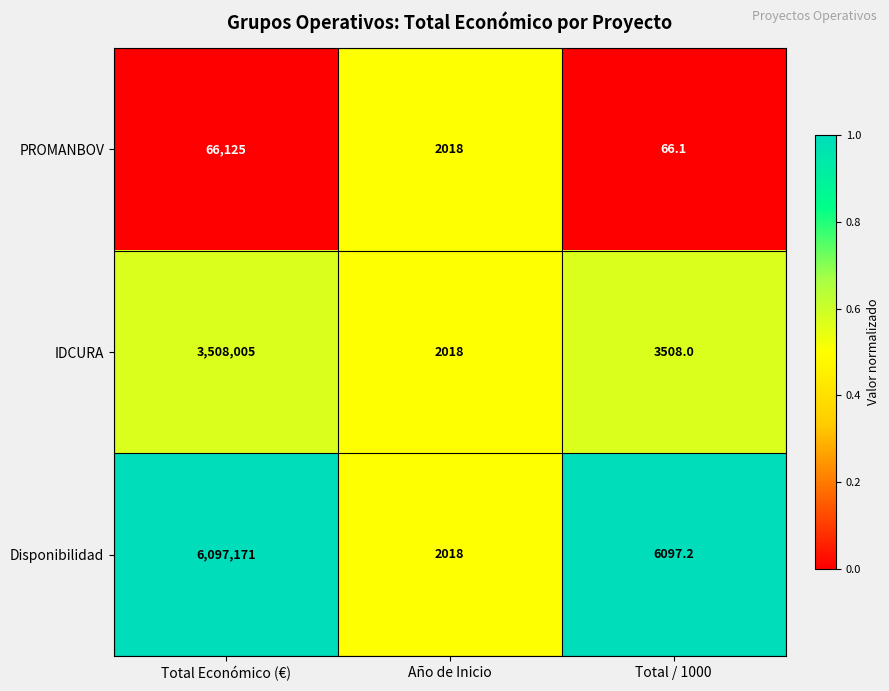

Reading left to right, transcribe all the data shown in this chart.

PROMANBOV: Total Económico (€)=66125.0	Año de Inicio=2018.0	Total / 1000=66.1
IDCURA: Total Económico (€)=3508005.0	Año de Inicio=2018.0	Total / 1000=3508.0
Disponibilidad: Total Económico (€)=6097171.0	Año de Inicio=2018.0	Total / 1000=6097.2